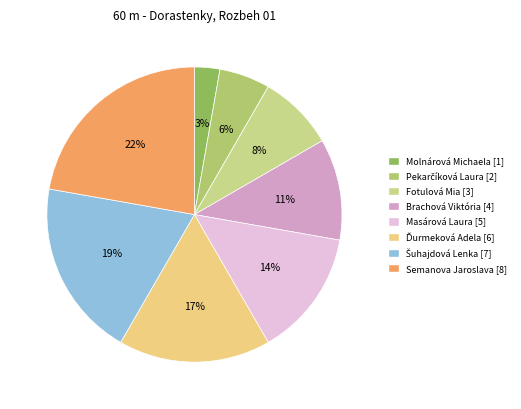

Does Brachová Viktória represent more than half of the total?

No